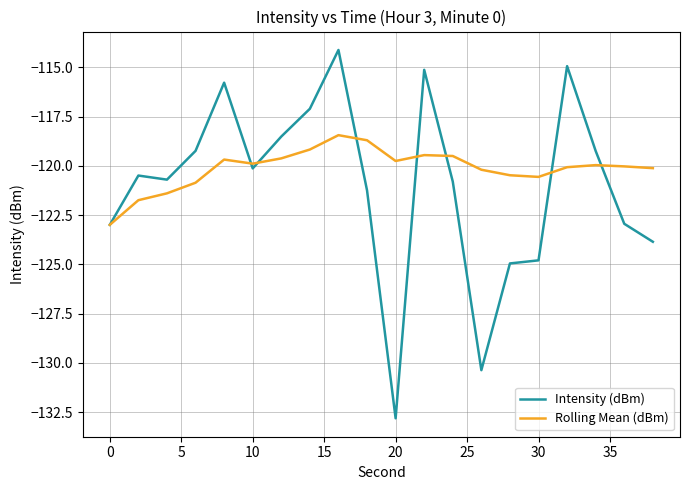

How many categories are shown in the chart?

20